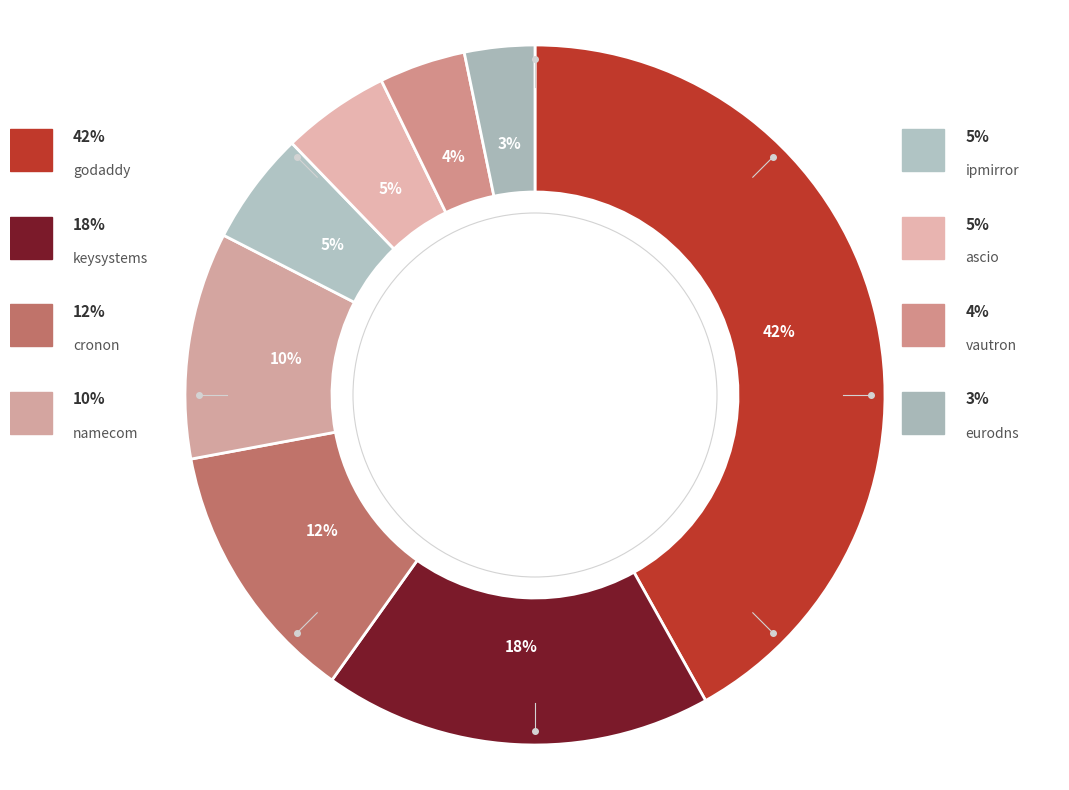

Rank the categories by value from highest to lowest.

godaddy, keysystems, cronon, namecom, ipmirror, ascio, vautron, eurodns